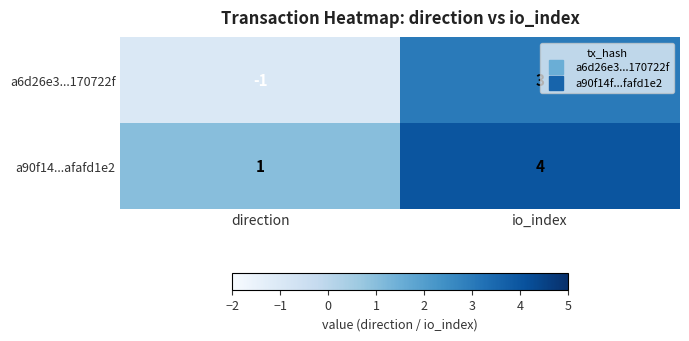

Is it true that a90f14...afafd1e2 equals 1 at direction?

True